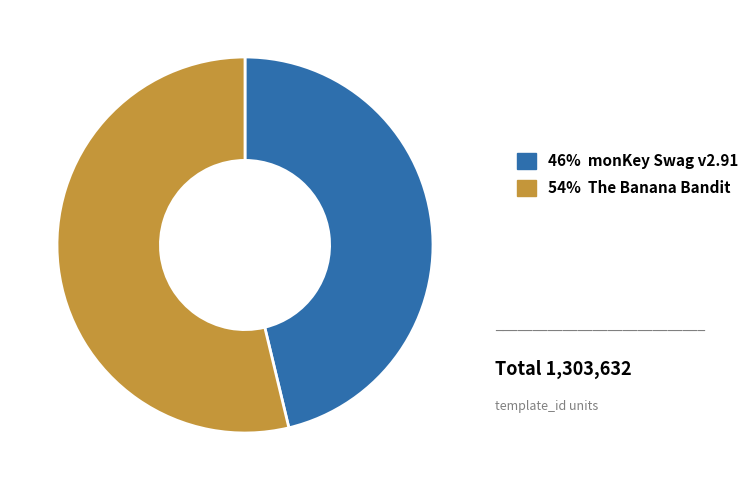

Does any single category account for the majority?

Yes